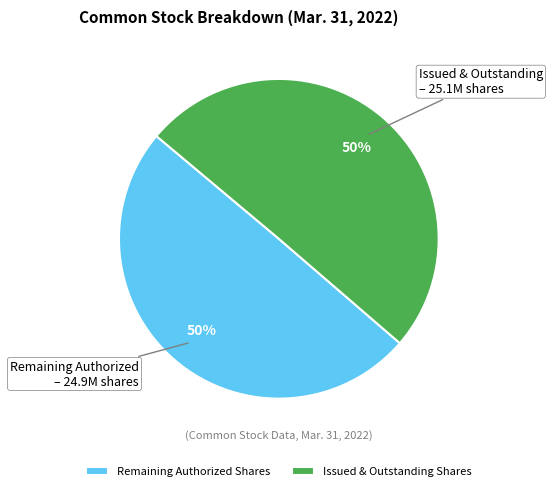

Is the sum of Remaining Authorized Shares and Issued & Outstanding Shares greater than half?

Yes